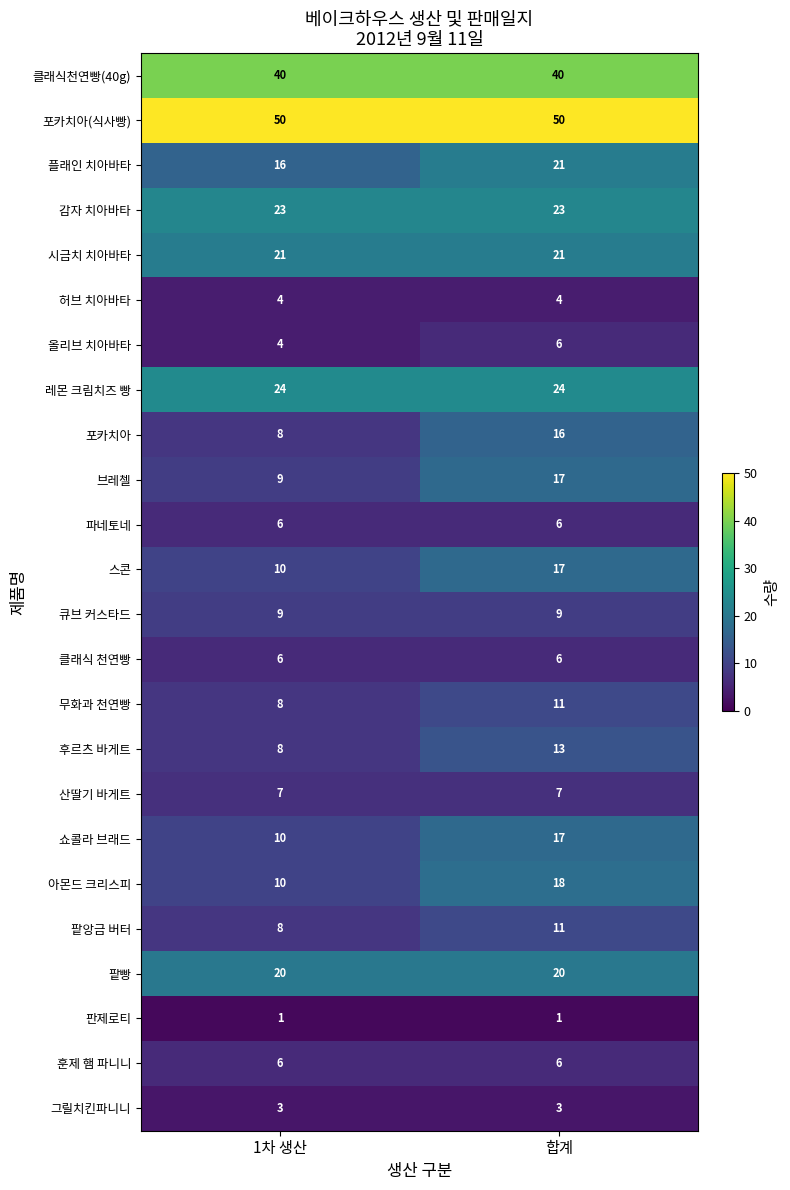

What is the total value across all series at 합계?

367